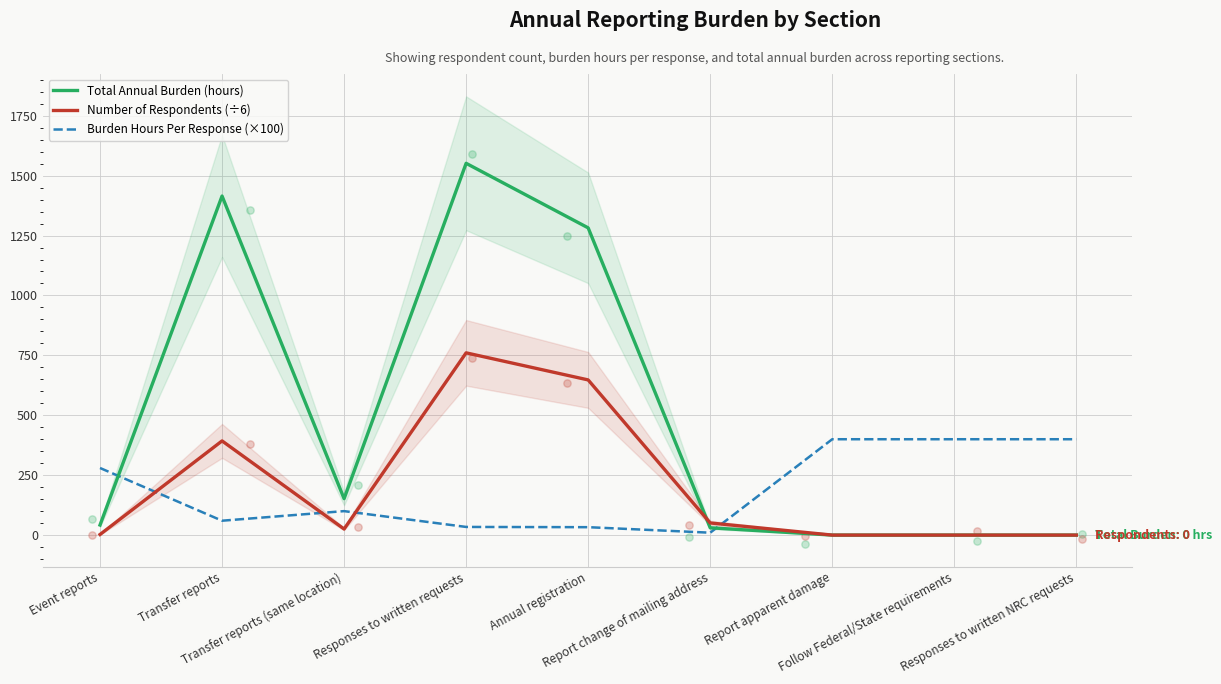

Which series contains the highest Y value?

Total Annual Burden (hours)